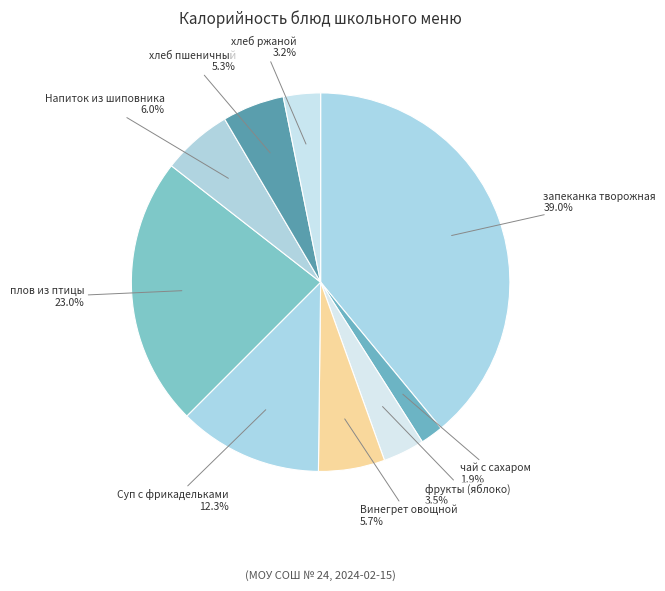

Does плов из птицы represent more than half of the total?

No